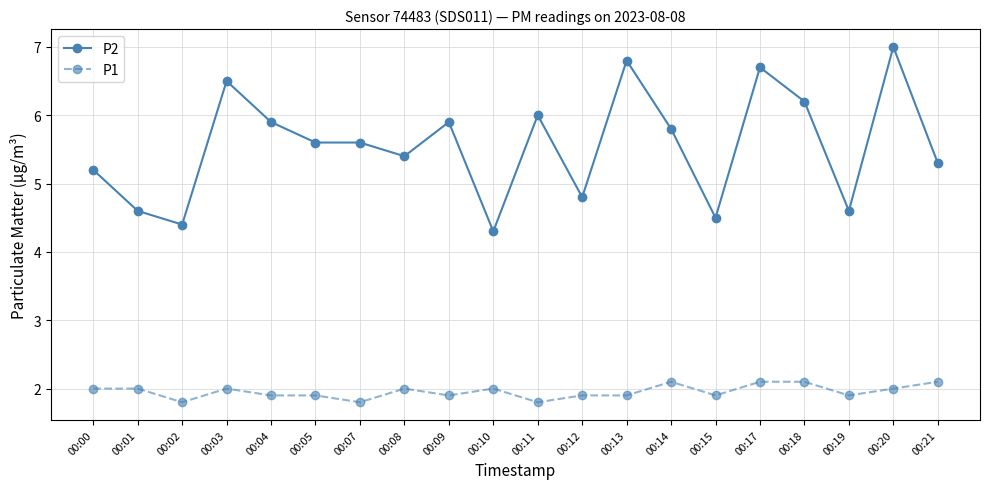

At how many categories does at least one series exceed 2?

20